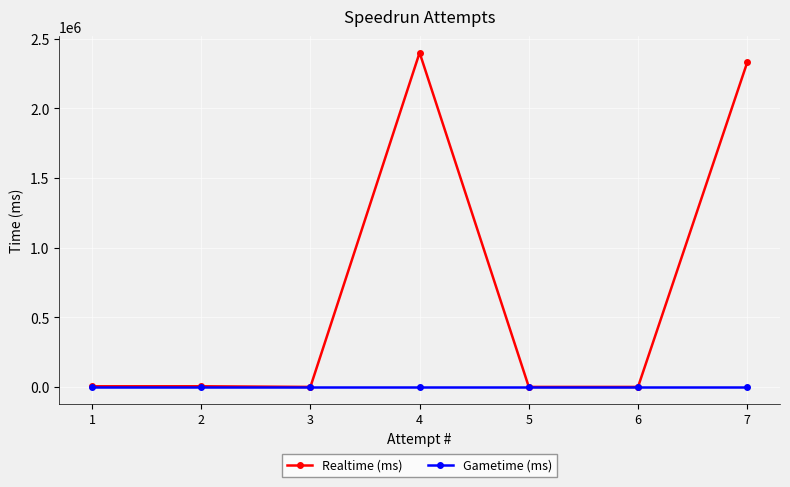

Which series has the largest range (max minus min)?

Realtime (ms)